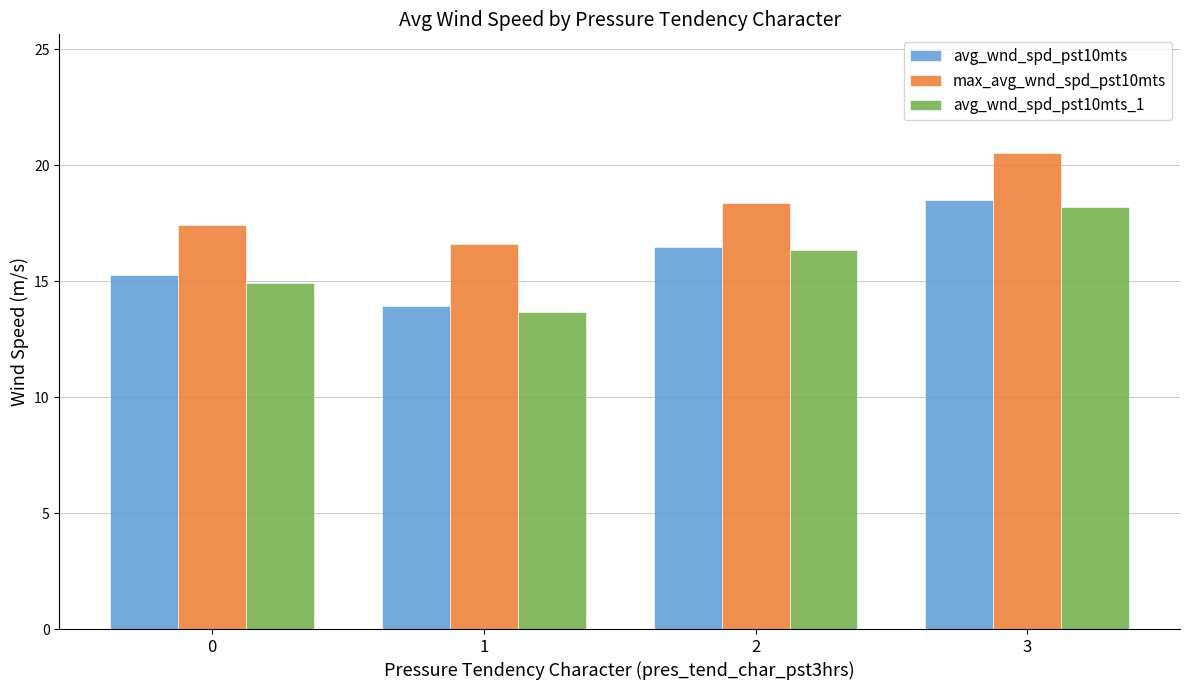

What is the spread (max minus min) of values at 1?

2.9